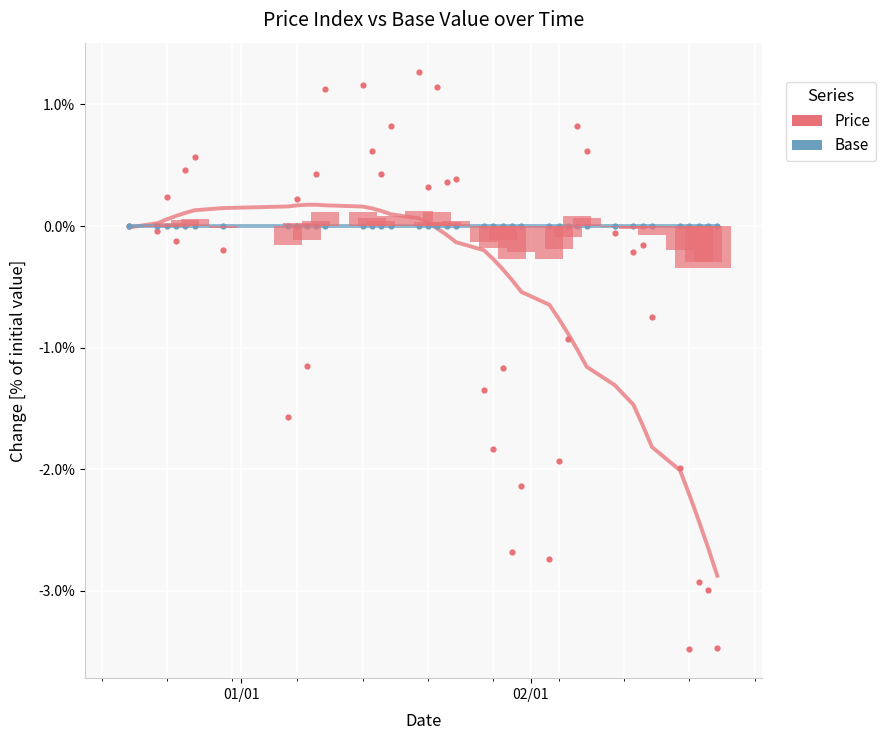

What are all the series names shown in the legend?

Price, Base